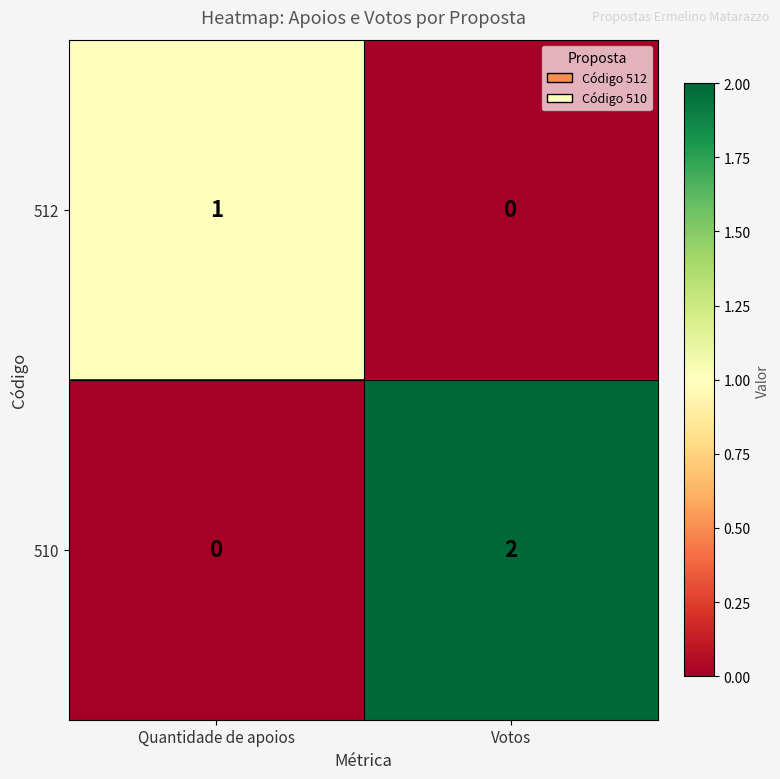

List the series in order of their peak value, lowest first.

512, 510